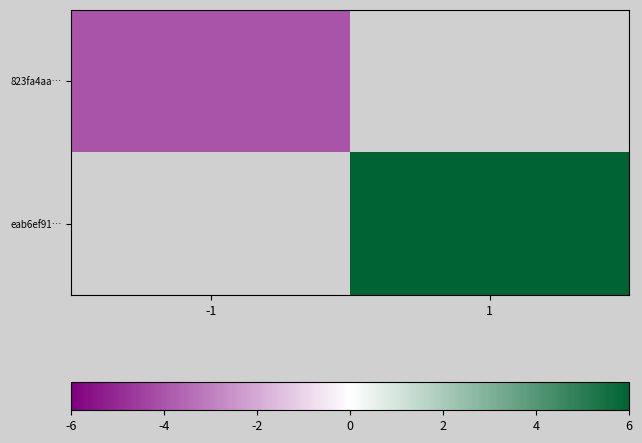

Rank the series by their maximum value, from lowest to highest.

823fa4aa…, eab6ef91…